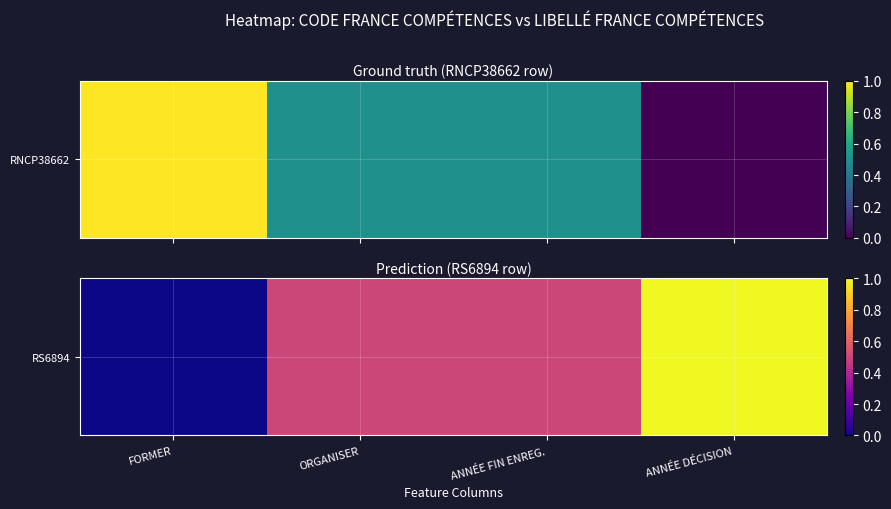

How many values exceed 0?

3